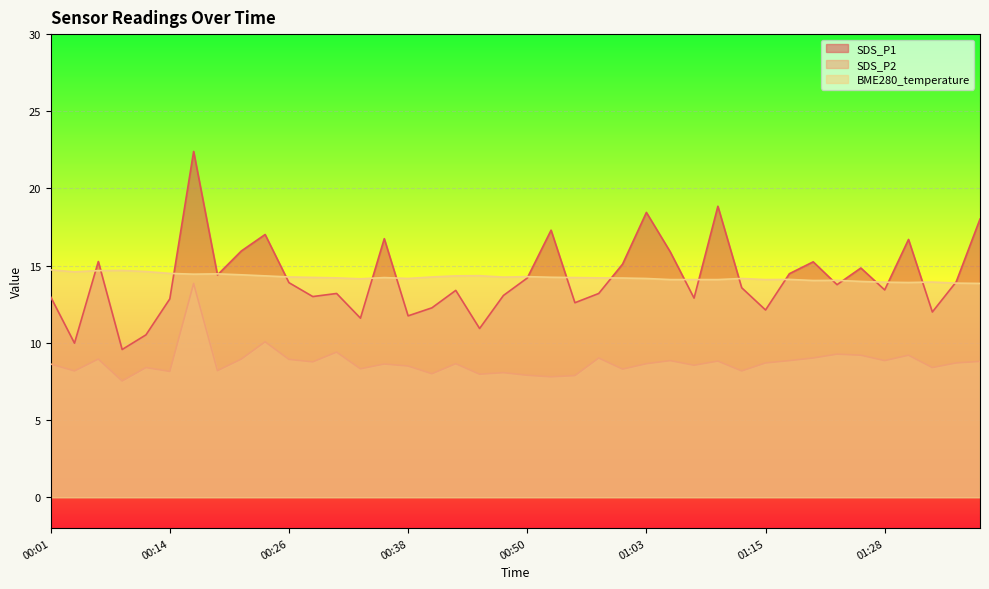

What are all the series names shown in the legend?

SDS_P1, SDS_P2, BME280_temperature